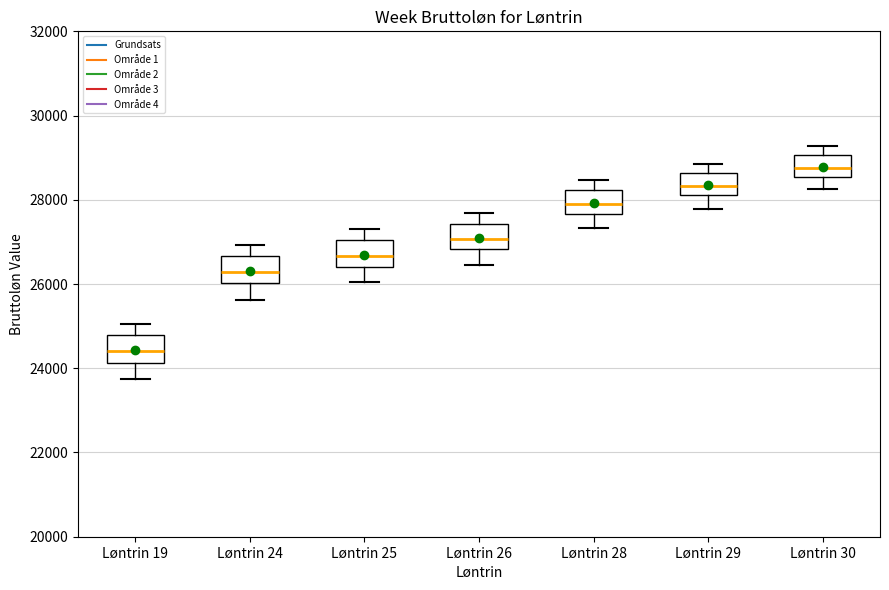

Reading left to right, transcribe this box plot: for each box, give where its median line is, the range the box spans, and where its two whiskers end, as read against the y-axis. The values are not printed on the chart, so give them approximately, as read against the axis.

Løntrin 19: median 24400, box 24200 to 24800, whiskers 23800 to 25000
Løntrin 24: median 26200, box 26000 to 26600, whiskers 25600 to 27000
Løntrin 25: median 26600, box 26400 to 27000, whiskers 26000 to 27400
Løntrin 26: median 27000, box 26800 to 27400, whiskers 26400 to 27600
Løntrin 28: median 27800, box 27600 to 28200, whiskers 27400 to 28400
Løntrin 29: median 28400, box 28200 to 28600, whiskers 27800 to 28800
Løntrin 30: median 28800, box 28600 to 29000, whiskers 28200 to 29200